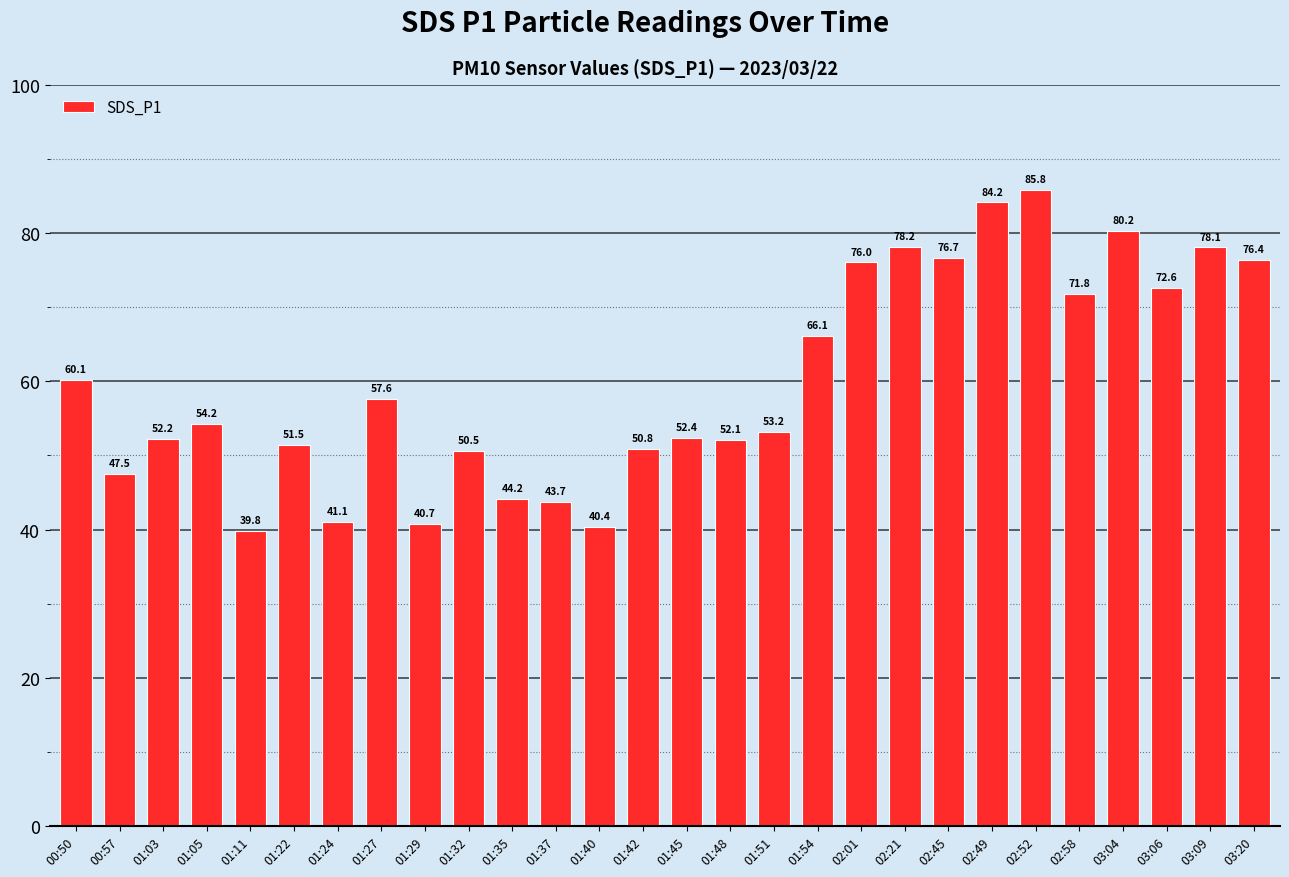

Where is the data nearest to the value 62?

00:50